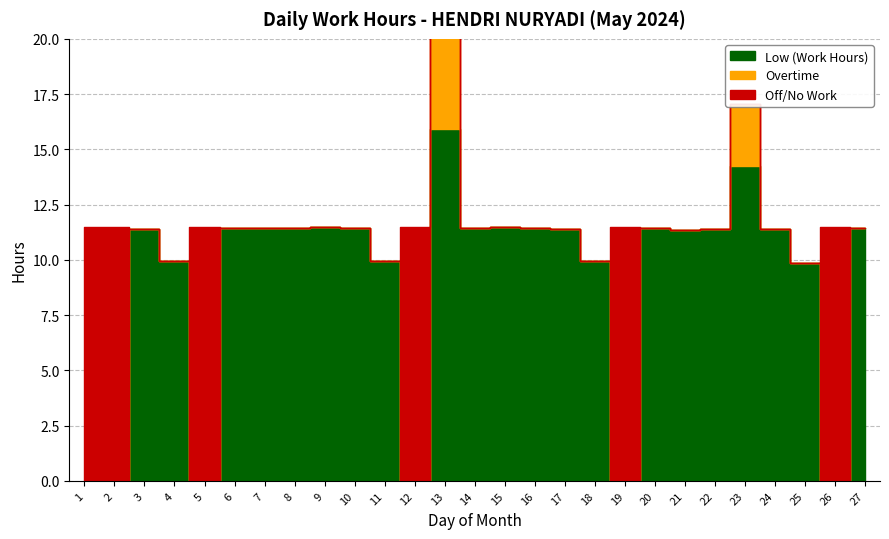

How many lines are shown in the chart?

3